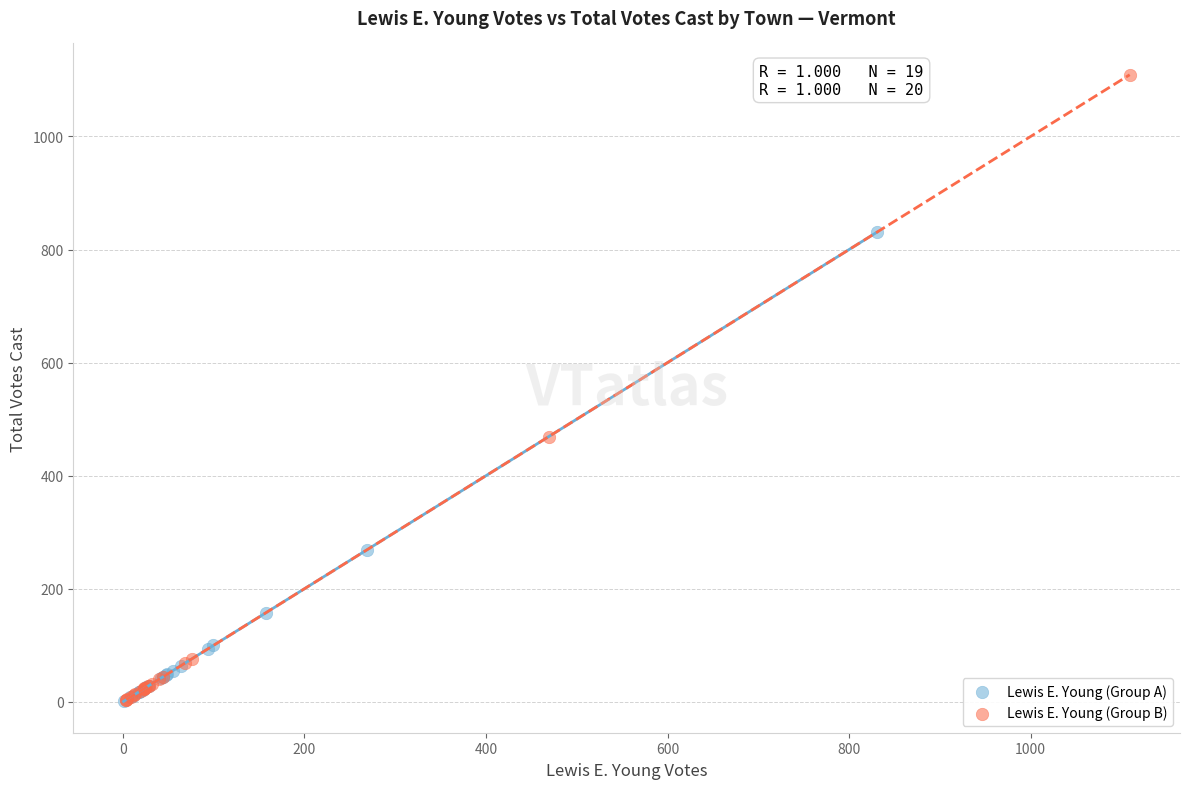

What are all the series names shown in the legend?

Lewis E. Young (Group A), Lewis E. Young (Group B)